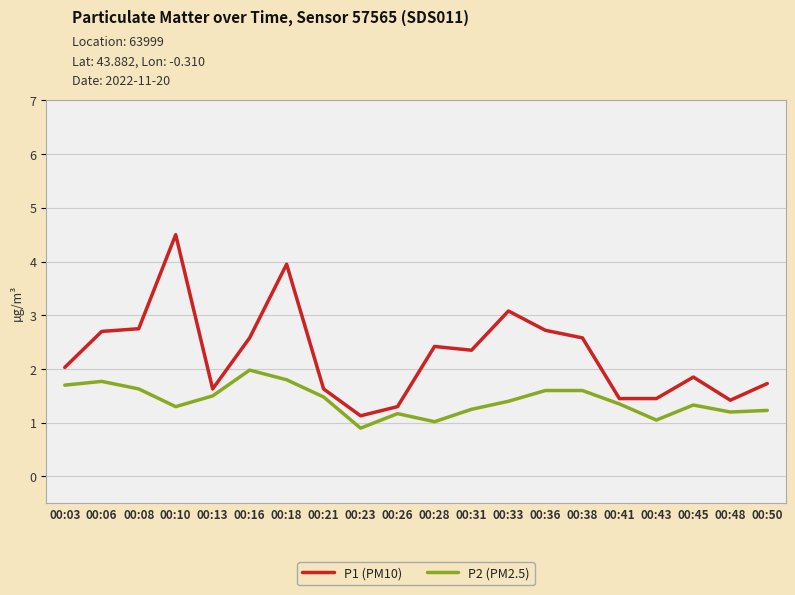

True or false: P1 (PM10) and P2 (PM2.5) cross at least once.

False